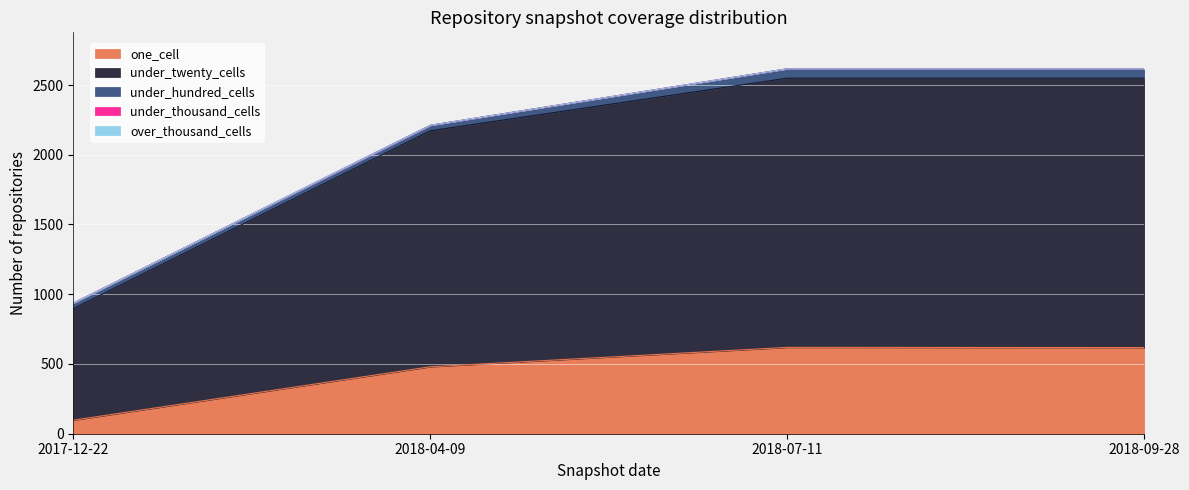

At which label does over_thousand_cells reach its minimum?

2017-12-22